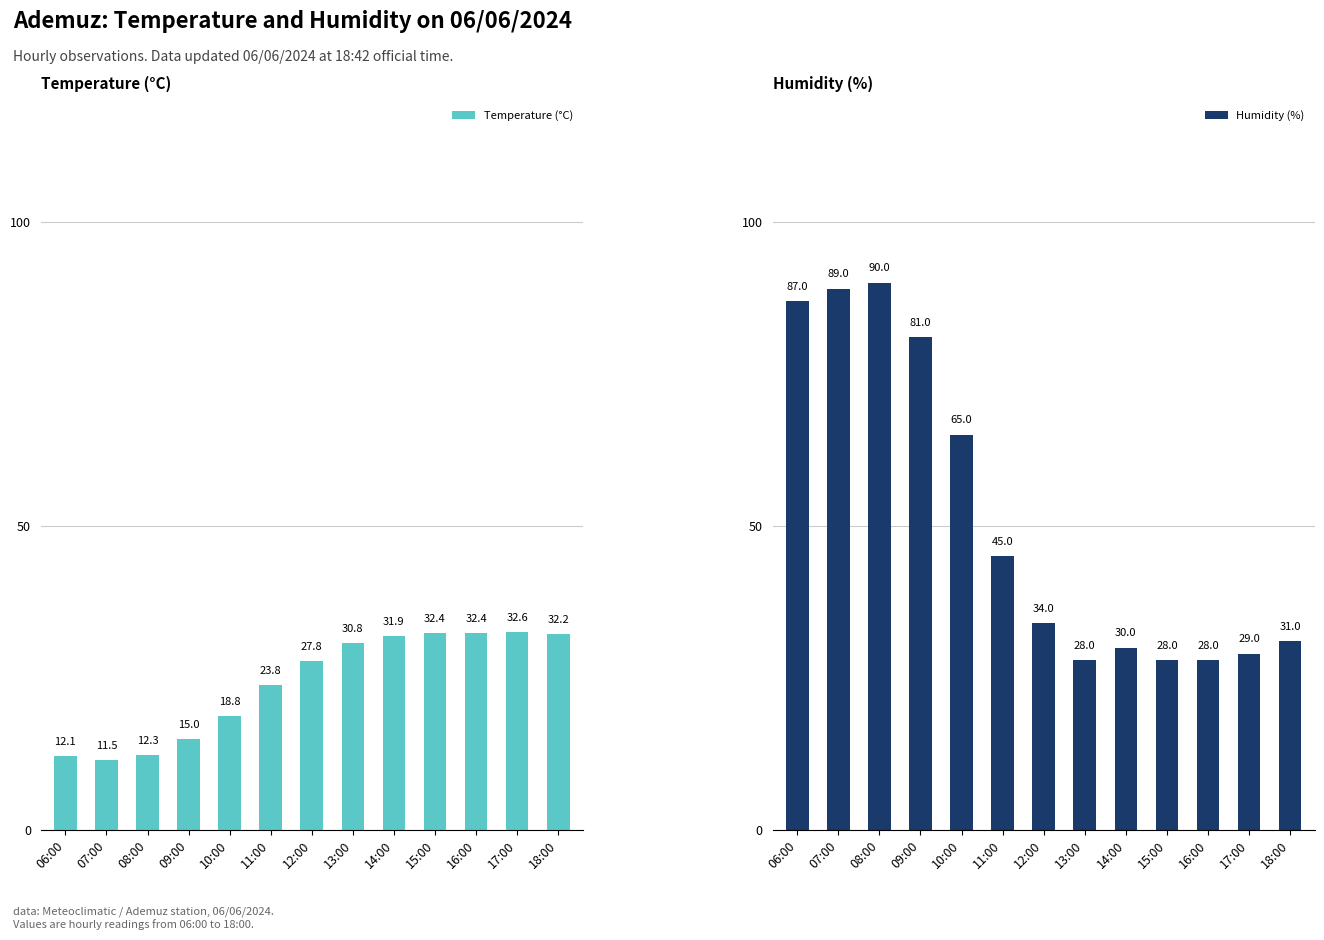

Reading left to right, transcribe all the data shown in this chart.

Temperature (°C): 12.1	11.5	12.3	15.0	18.8	23.8	27.8	30.8	31.9	32.4	32.4	32.6	32.2
Humidity (%): 87.0	89.0	90.0	81.0	65.0	45.0	34.0	28.0	30.0	28.0	28.0	29.0	31.0